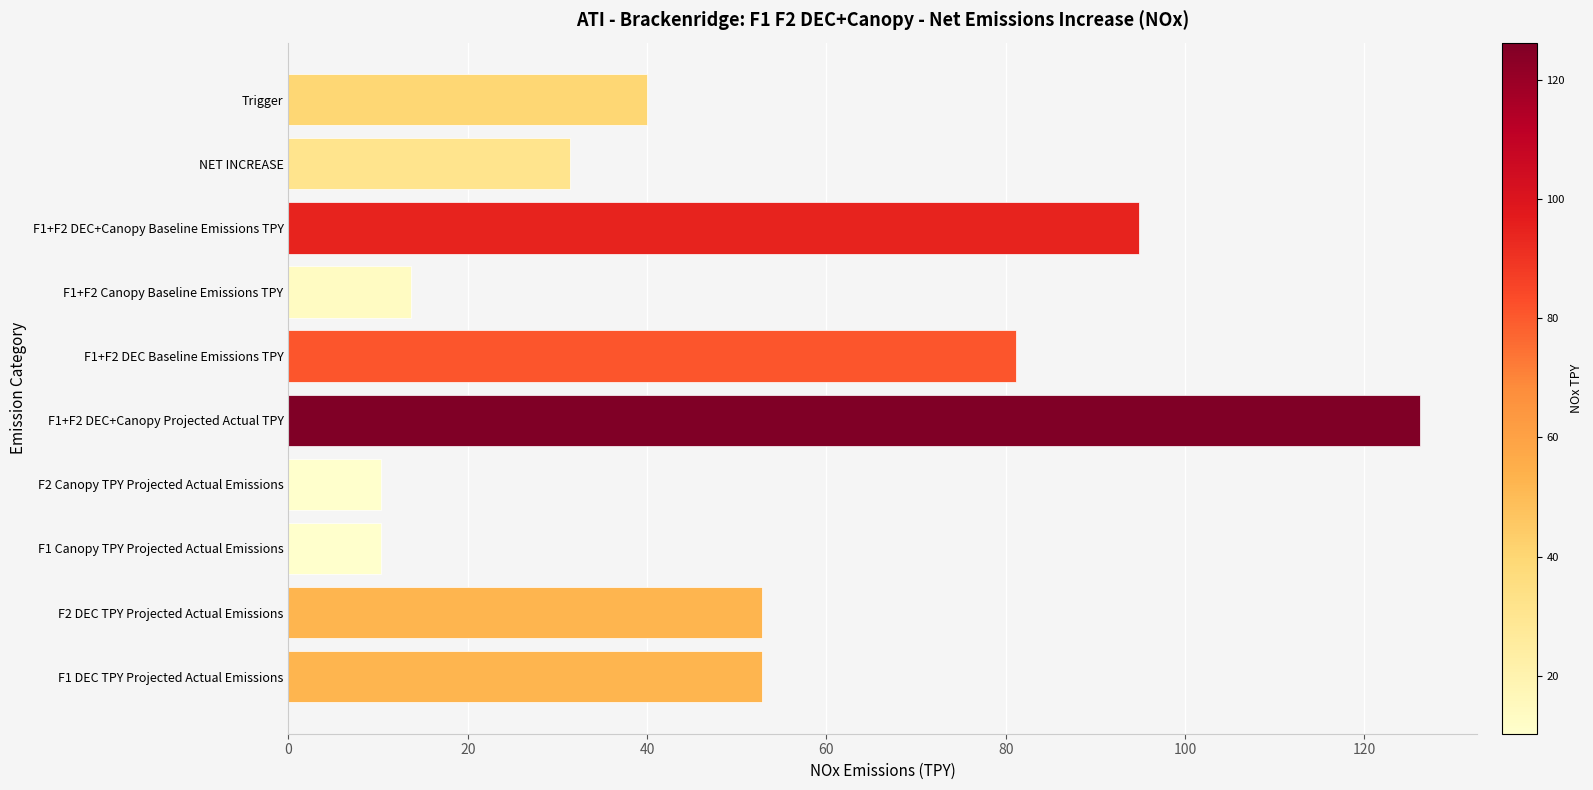

True or false: the data shows 40.0 at Trigger.

True